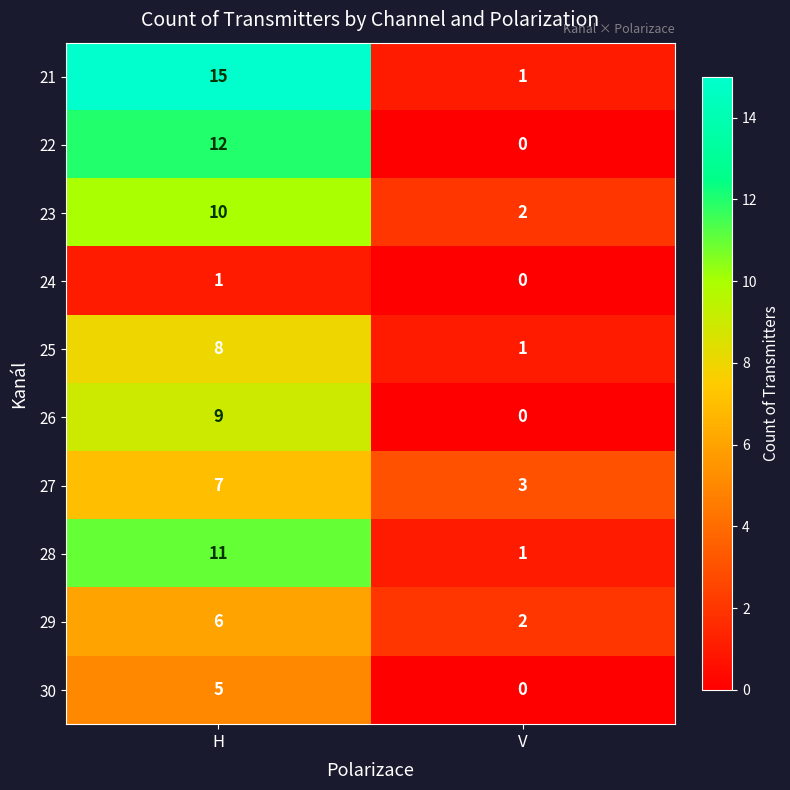

At which category is the sum across all series the highest?

H